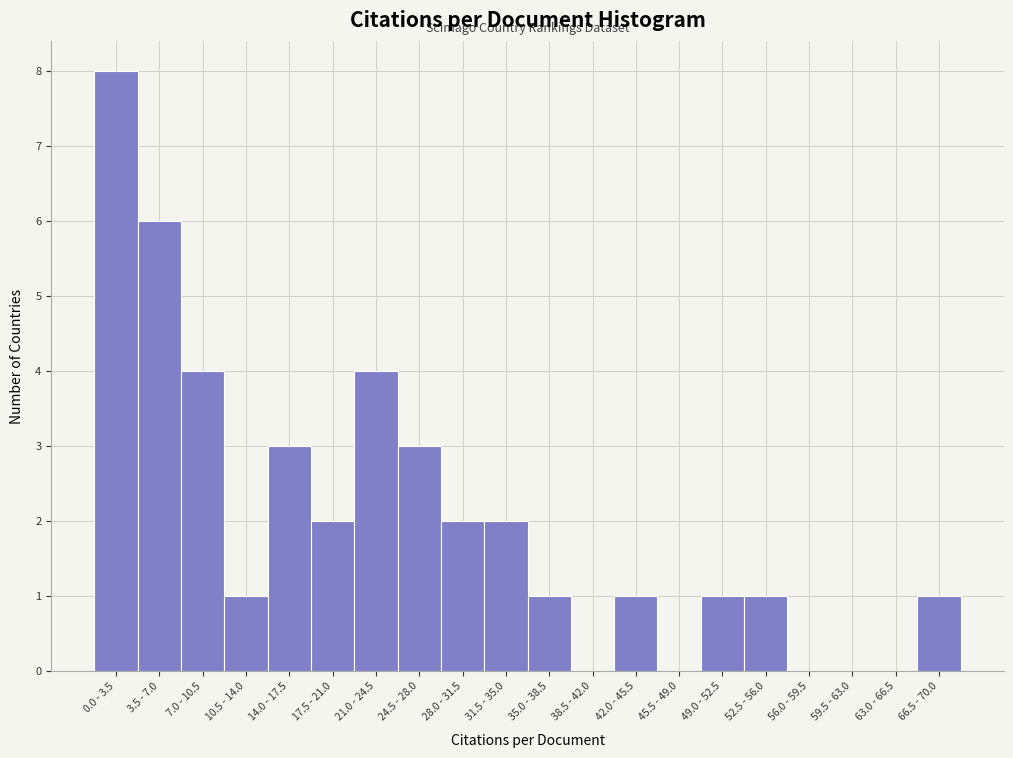

Reading left to right, list all the values displayed in this chart.

0.0 - 3.5=8	3.5 - 7.0=6	7.0 - 10.5=4	10.5 - 14.0=1	14.0 - 17.5=3	17.5 - 21.0=2	21.0 - 24.5=4	24.5 - 28.0=3	28.0 - 31.5=2	31.5 - 35.0=2	35.0 - 38.5=1	38.5 - 42.0=0	42.0 - 45.5=1	45.5 - 49.0=0	49.0 - 52.5=1	52.5 - 56.0=1	56.0 - 59.5=0	59.5 - 63.0=0	63.0 - 66.5=0	66.5 - 70.0=1